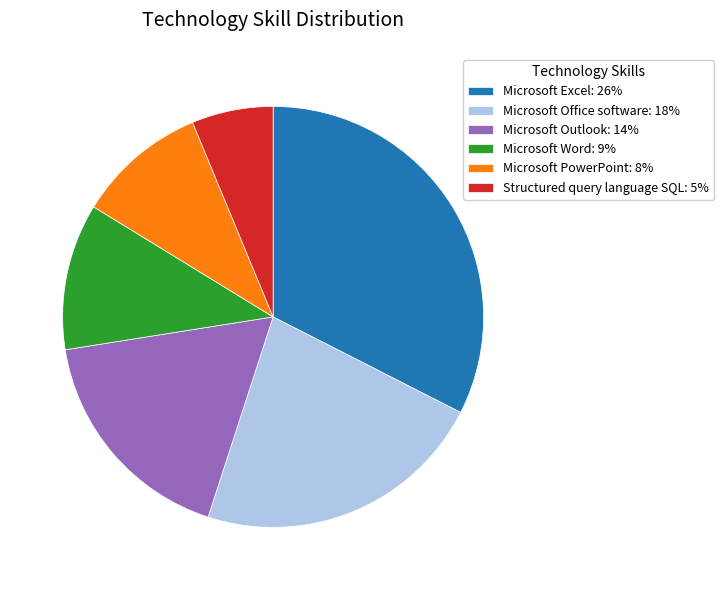

Between Structured query language SQL: 5% and Microsoft Outlook: 14%, which is larger?

Microsoft Outlook: 14%